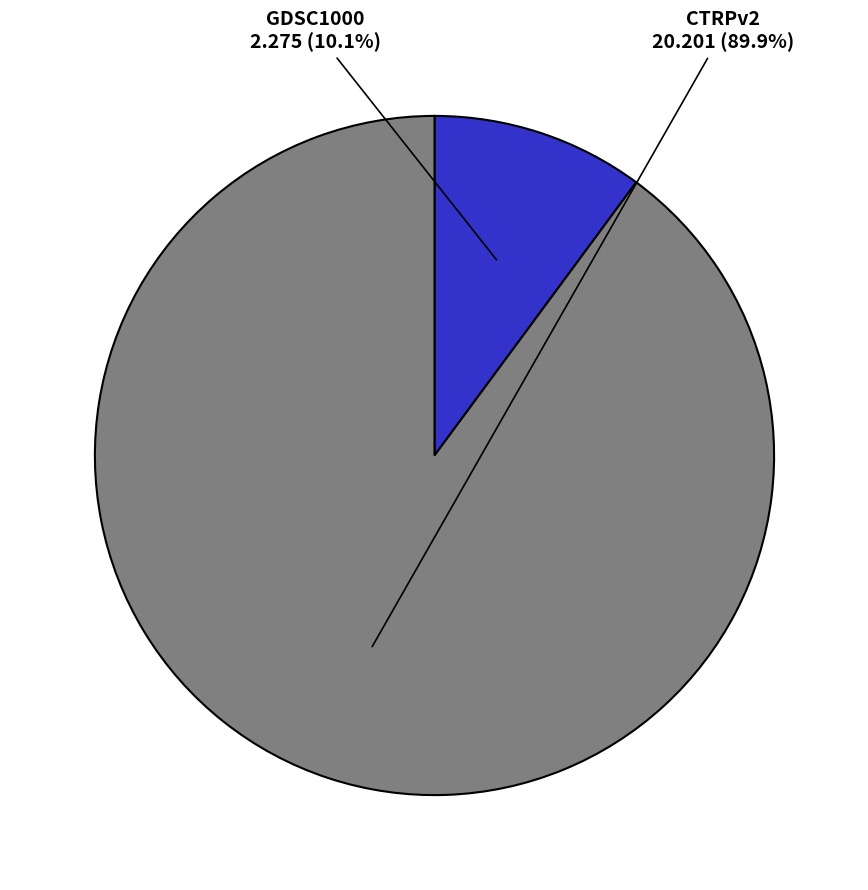

Between GDSC1000 and CTRPv2, which is larger?

CTRPv2